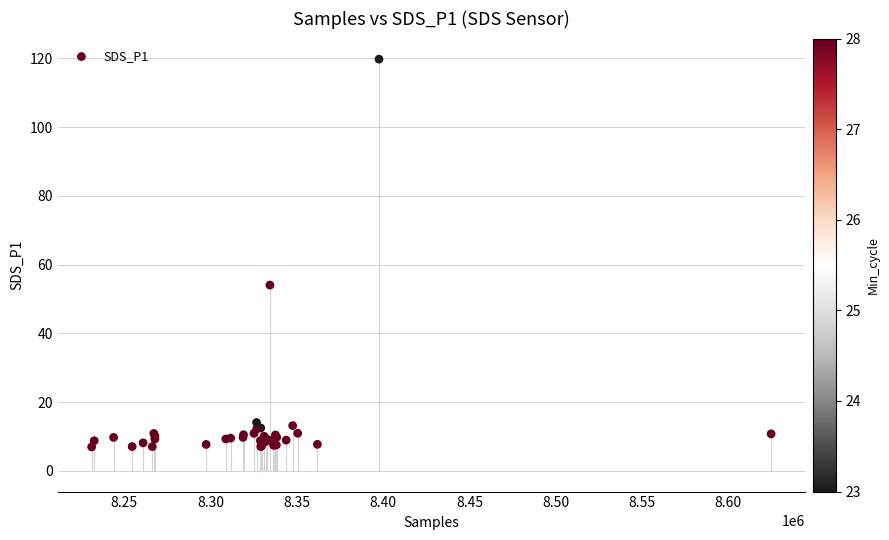

What Y value in the scatter plot is closest to 63?

54.1